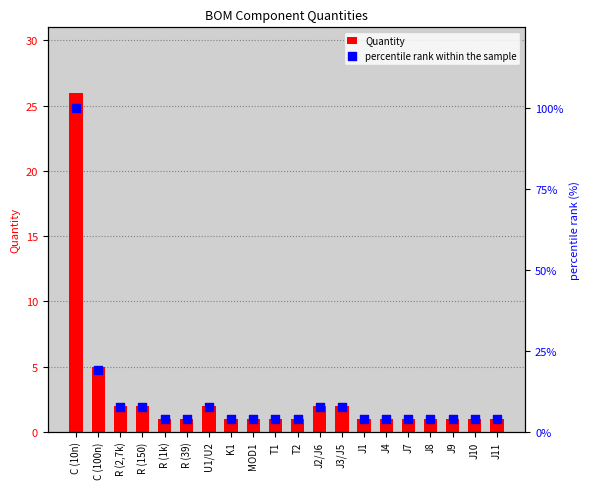

What are all the series names shown in the legend?

Quantity, percentile rank within the sample